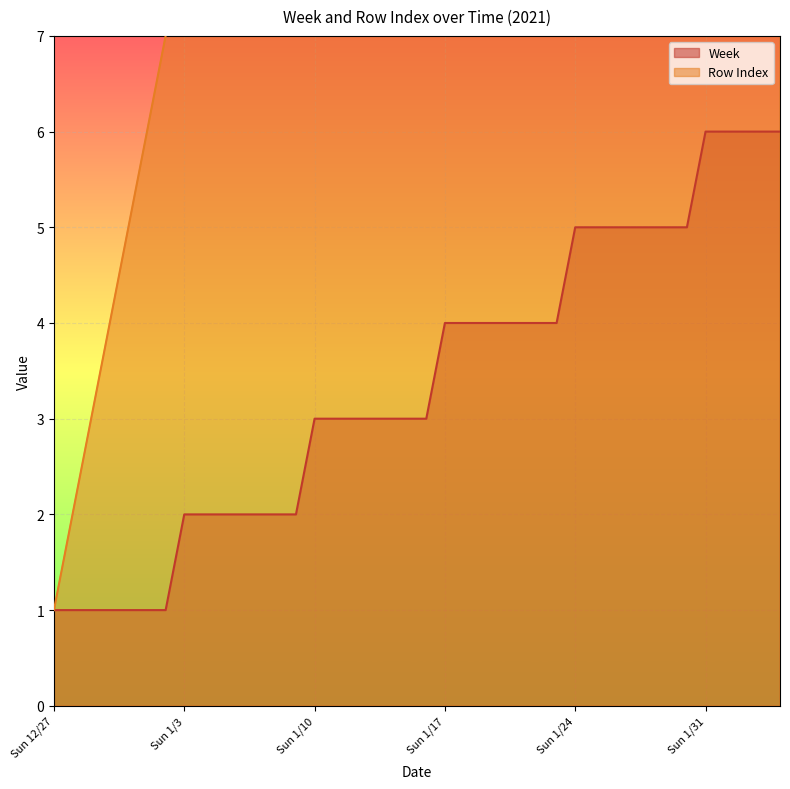

Which series has the widest spread of values?

Row Index